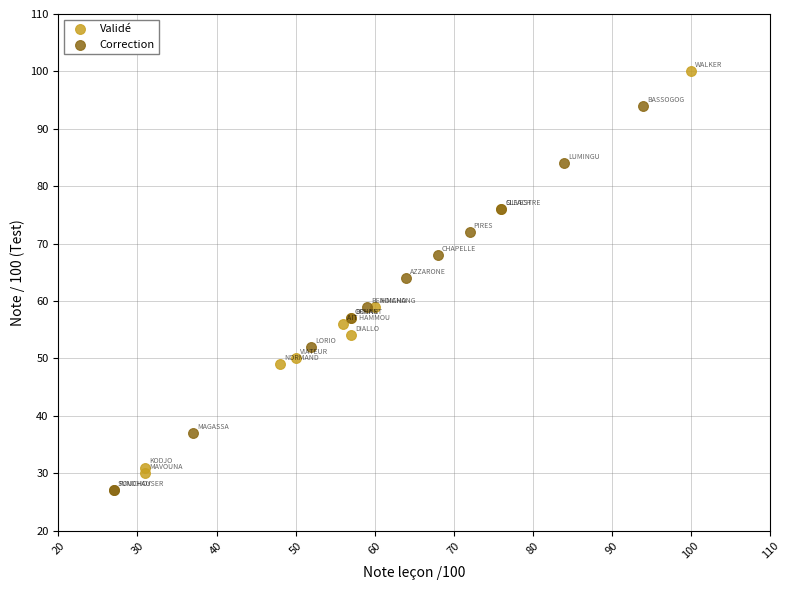

What are all the series names shown in the legend?

Validé, Correction